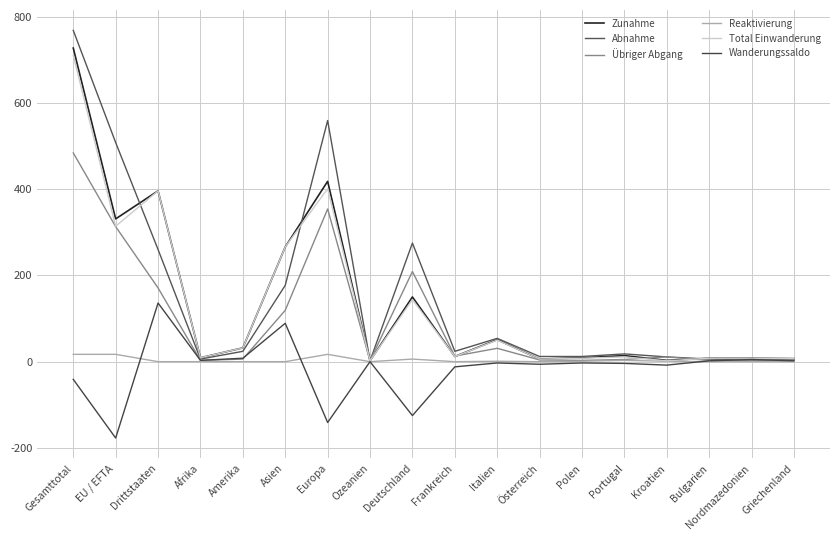

What is the spread (max minus min) of values at Nordmazedonien?

8